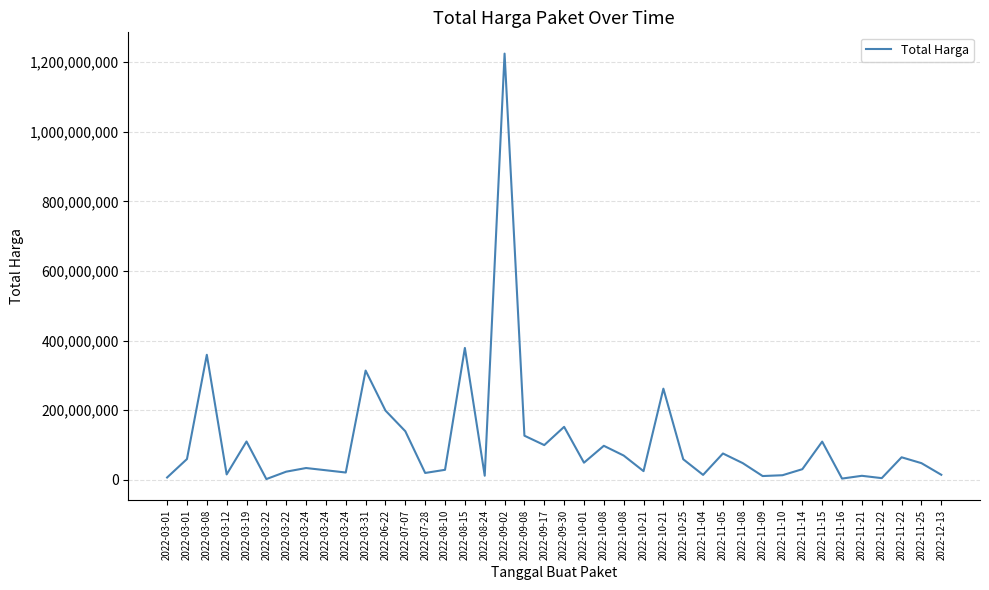

Rank the categories by value from highest to lowest.

2022-09-02, 2022-08-15, 2022-03-08, 2022-03-31, 2022-10-21, 2022-06-22, 2022-09-30, 2022-07-07, 2022-09-08, 2022-03-19, 2022-11-15, 2022-09-17, 2022-10-08, 2022-11-05, 2022-10-08, 2022-11-22, 2022-03-01, 2022-10-25, 2022-10-01, 2022-11-08, 2022-11-25, 2022-03-24, 2022-11-14, 2022-08-10, 2022-03-24, 2022-10-21, 2022-03-22, 2022-03-24, 2022-07-28, 2022-03-12, 2022-12-13, 2022-11-04, 2022-11-10, 2022-08-24, 2022-11-21, 2022-11-09, 2022-03-01, 2022-11-22, 2022-11-16, 2022-03-22